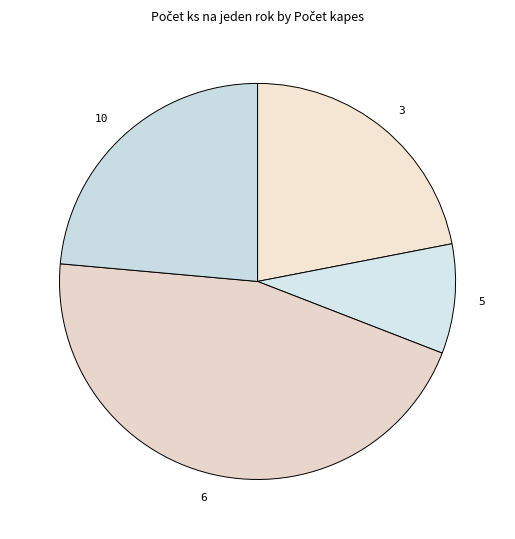

Do 3 and 6 together represent more than half of the pie?

Yes